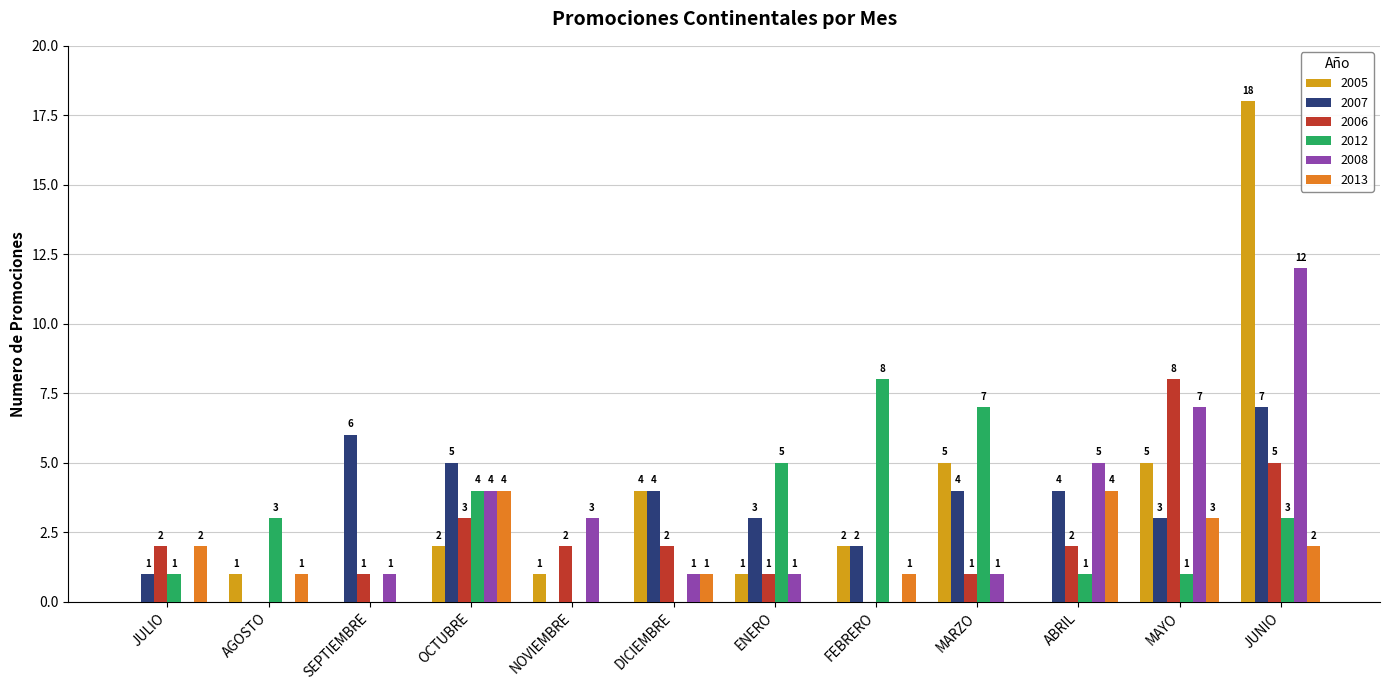

At which category does the chart reach its peak across all series?

JUNIO